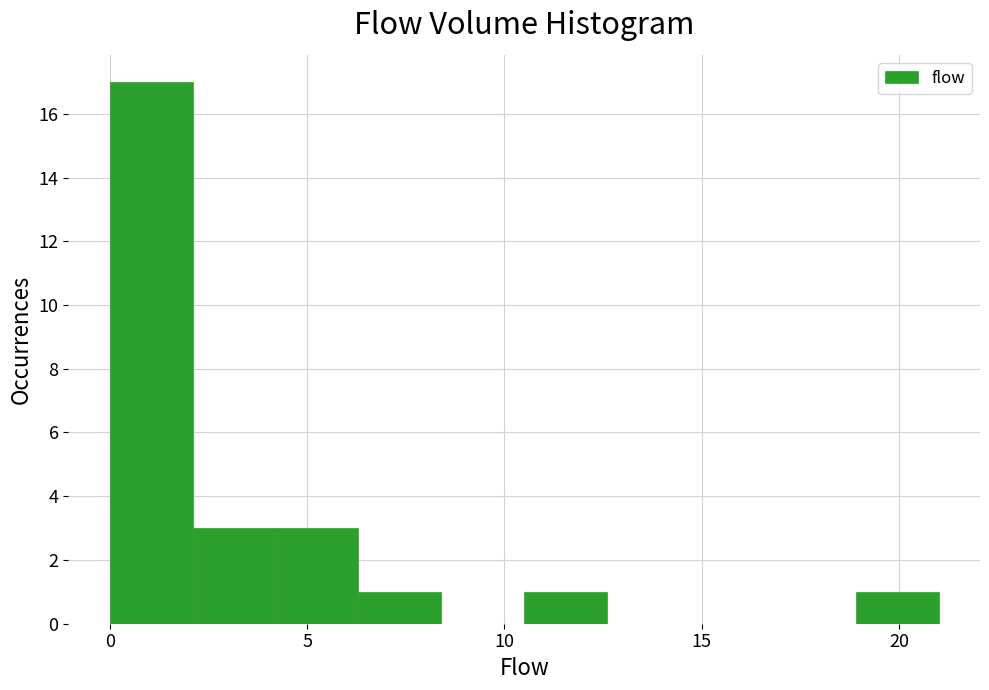

Reading left to right, transcribe this chart: for each bar, give the range it covers on the x-axis and its height. Neither the bar edges nor the heights are printed on the chart, so give them approximately, as read against the axes.

0.0 to 2.1: 17
2.1 to 4.2: 3
4.2 to 6.3: 3
6.3 to 8.4: 1
8.4 to 10.5: 0
10.5 to 12.6: 1
12.6 to 14.7: 0
14.7 to 16.8: 0
16.8 to 18.9: 0
18.9 to 21.0: 1